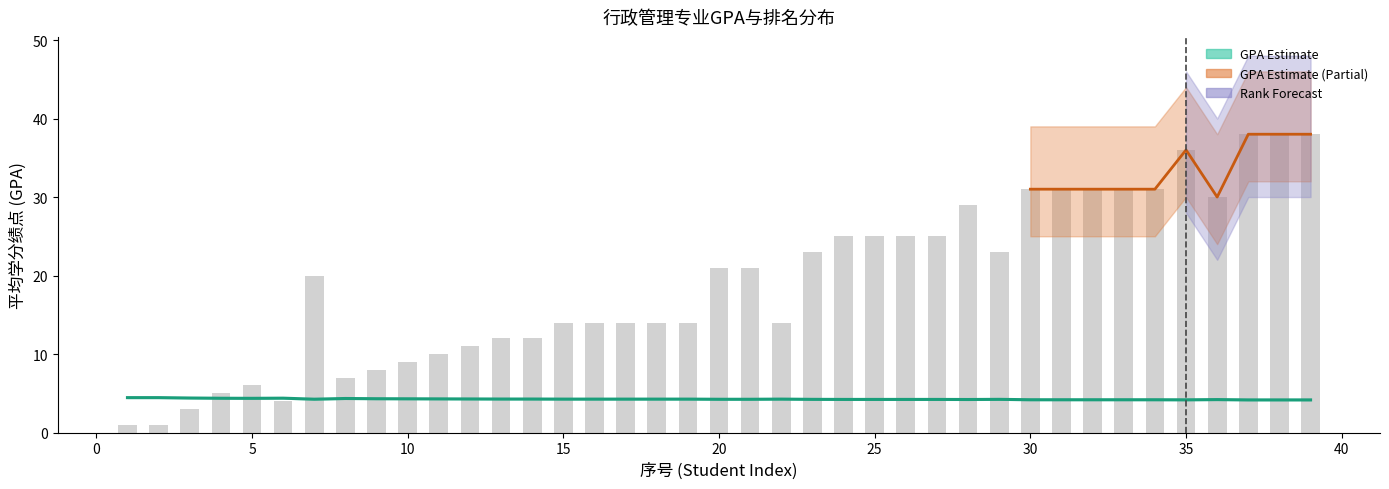

Which series has the largest range (max minus min)?

Rank